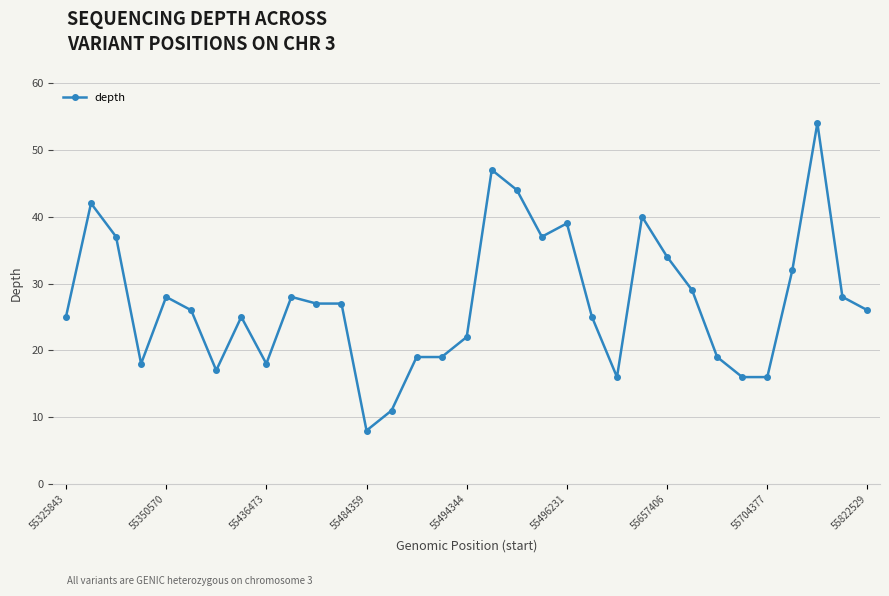

Reading right to left, list all the values displayed in this chart.

26	28	54	32	16	16	19	29	34	40	16	25	39	37	44	47	22	19	19	11	8	27	27	28	18	25	17	26	28	18	37	42	25